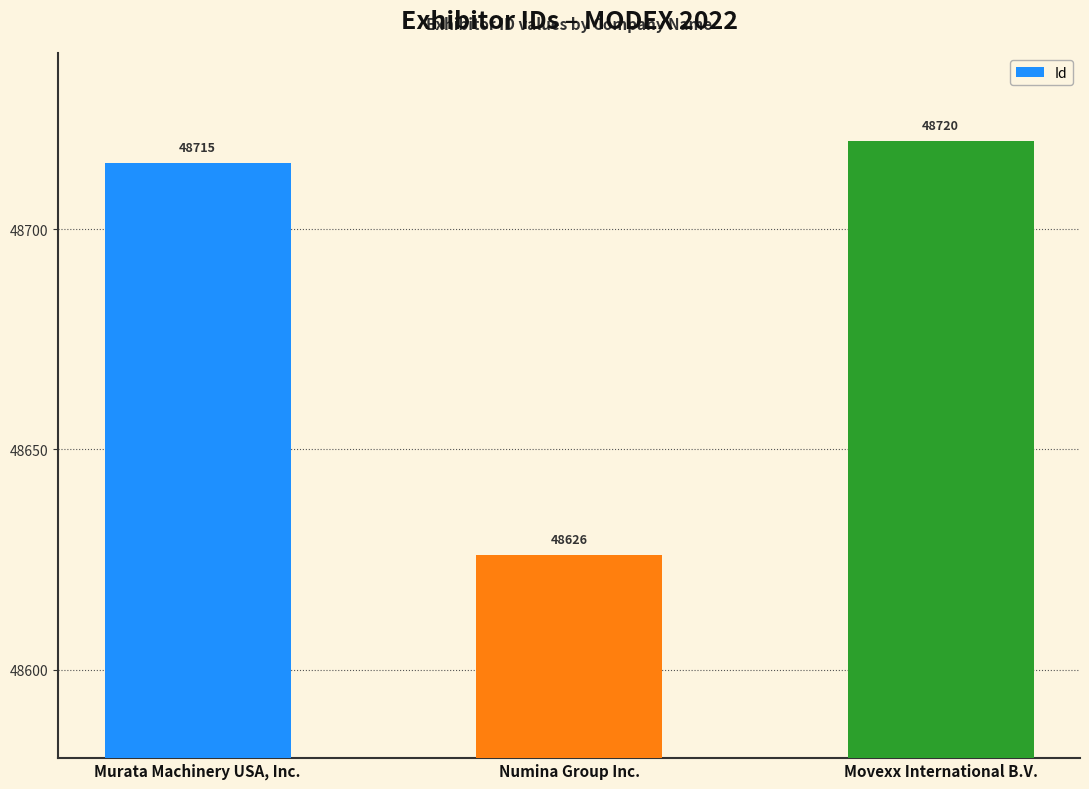

Reading left to right, transcribe all the data shown in this chart.

48715	48626	48720